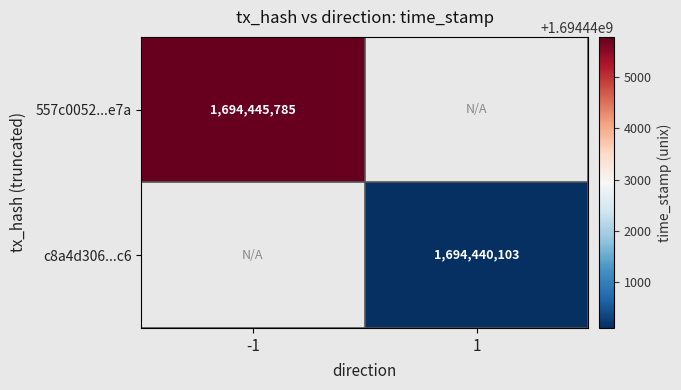

True or false: c8a4d306...c6 has a value of 2928296620 at 1.

False